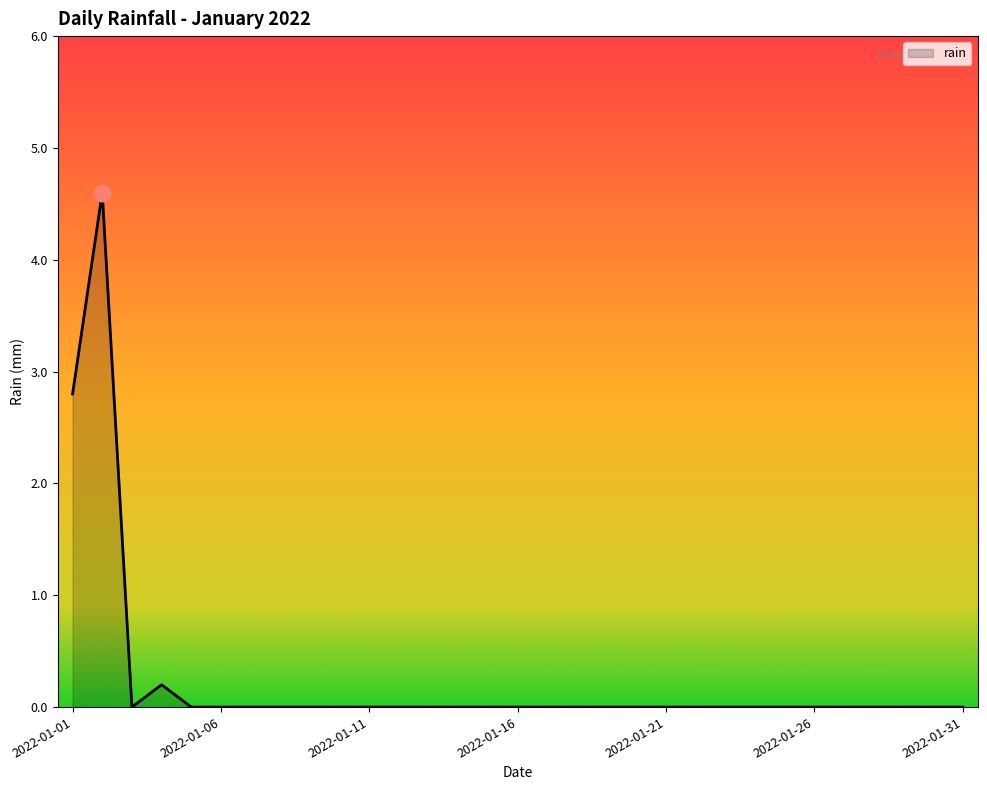

How many lines are shown in the chart?

1